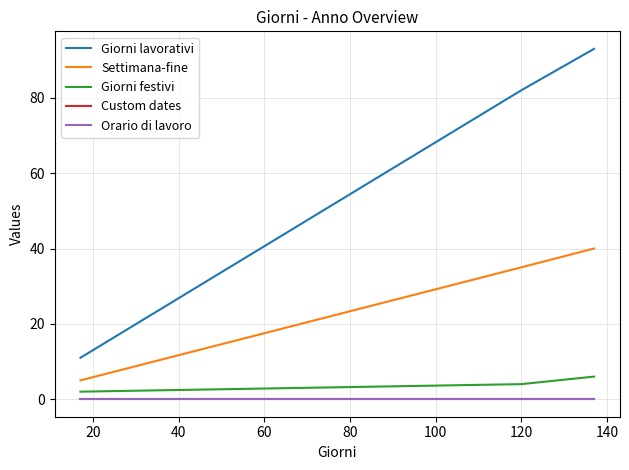

Does the chart display data point markers on the line(s)?

No